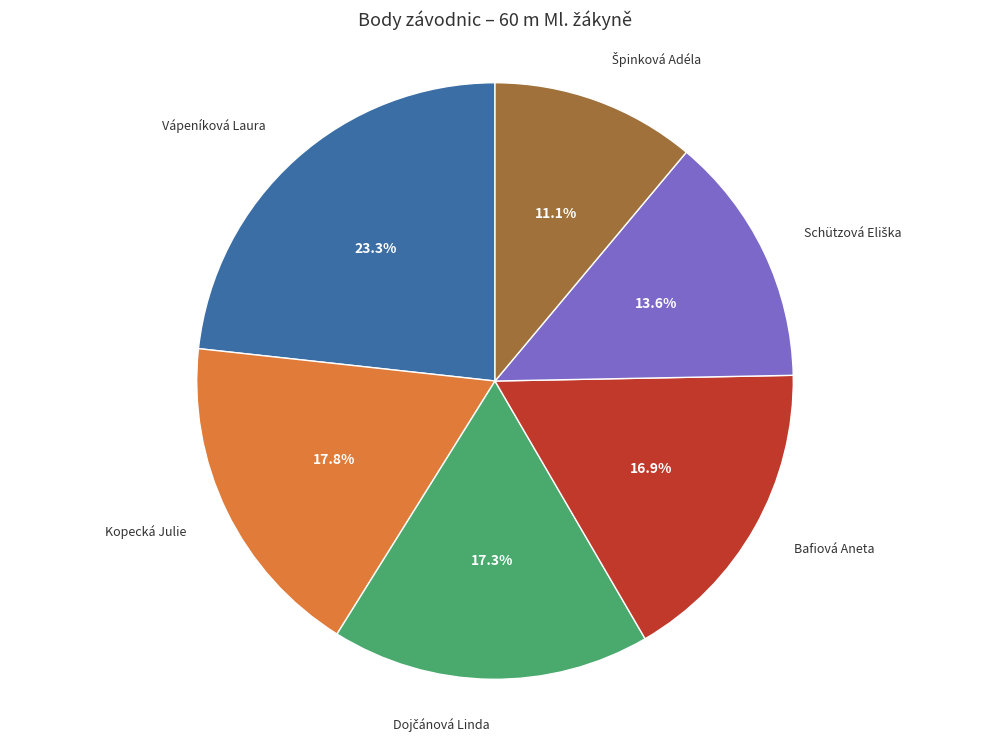

Is there any slice that represents more than half of the pie?

No